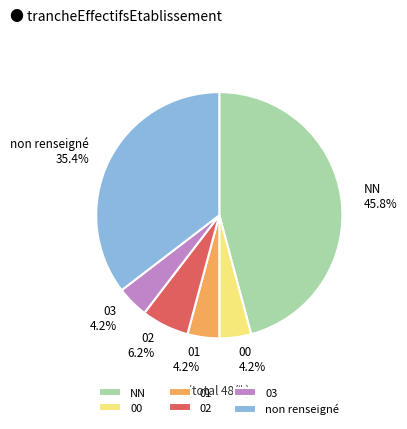

How many slices are in this pie chart?

6